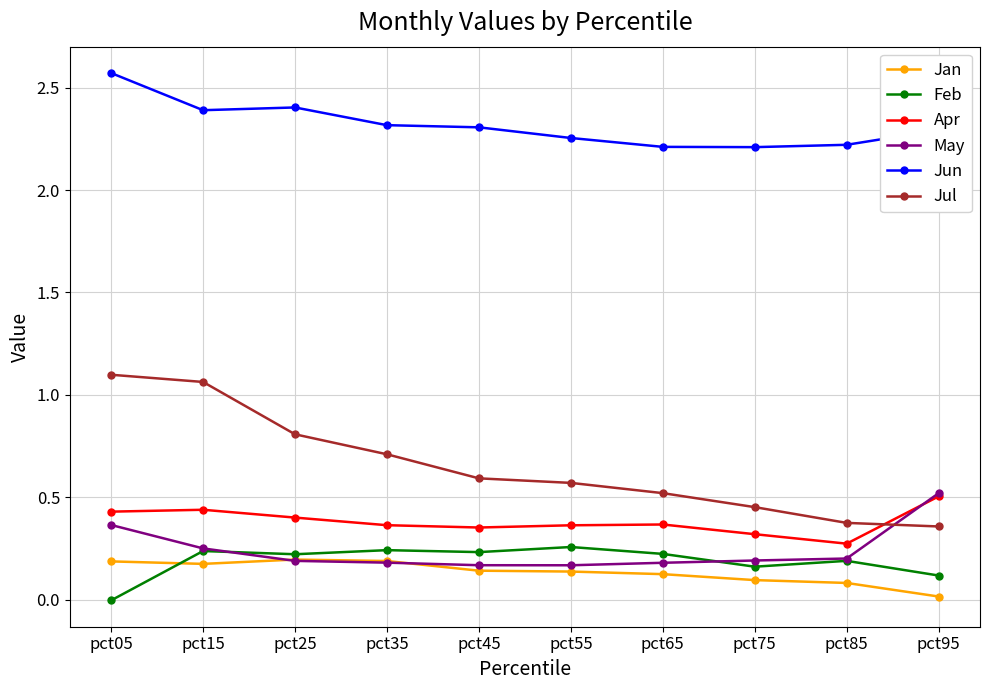

Is the value of Jul at pct35 greater than the value of May at pct15?

Yes